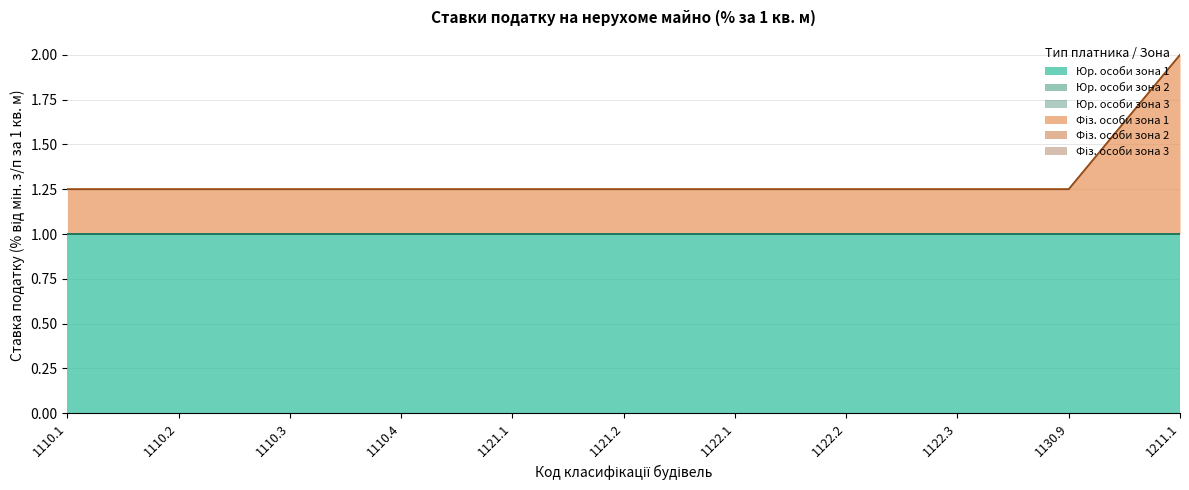

Which category has the highest value across all series?

1110.1